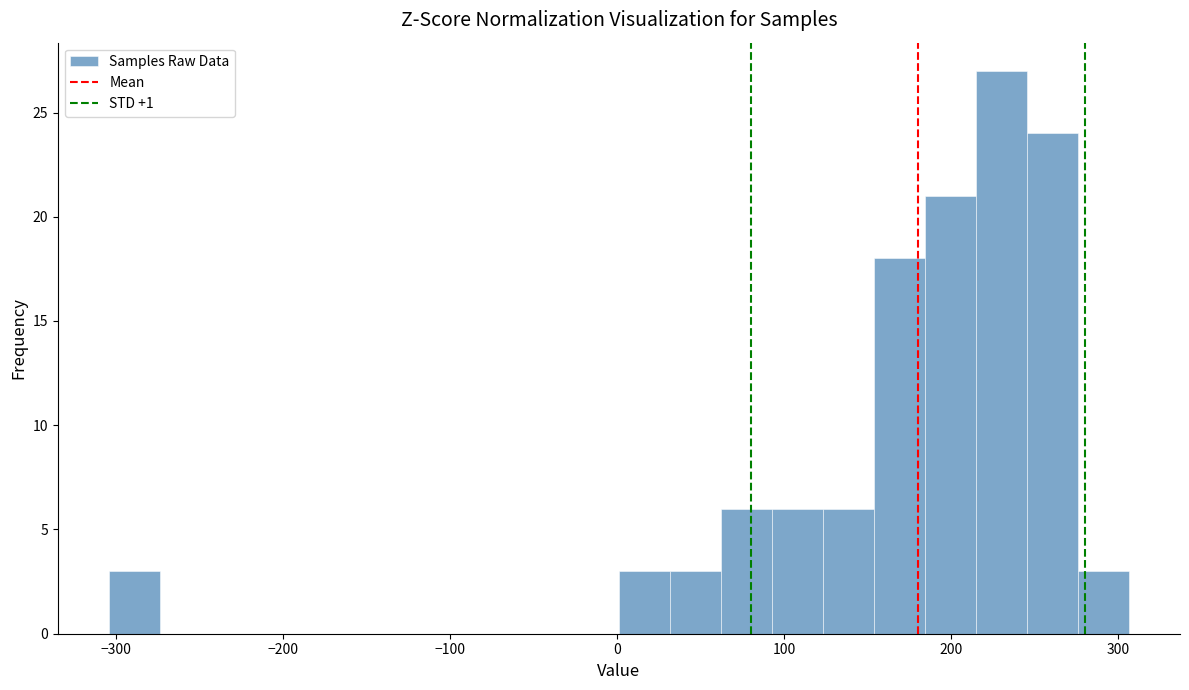

Read against the x-axis, roughly where is the centre of the tallest bar?

230